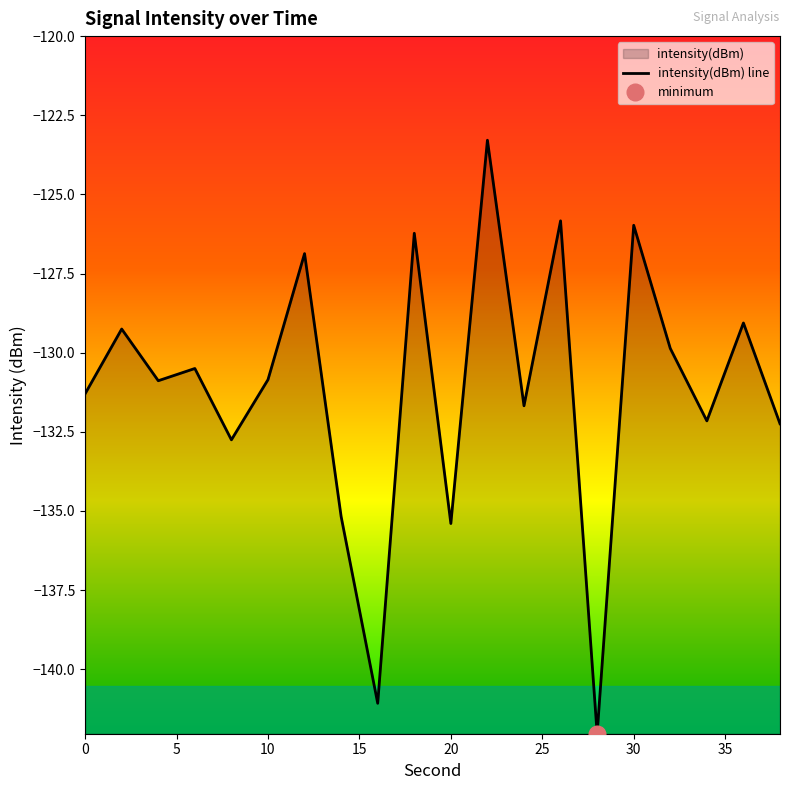

How many points are lower than both their immediate neighbors (excluding endpoints)?

7